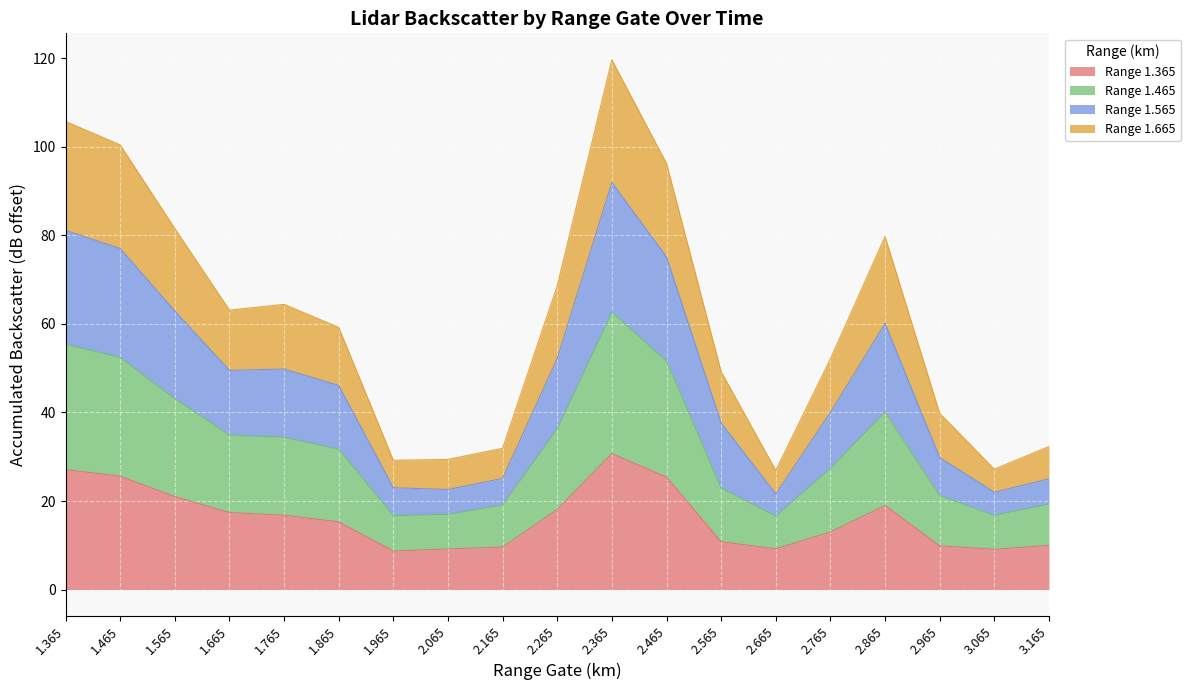

At which category does the chart reach its peak across all series?

2.365